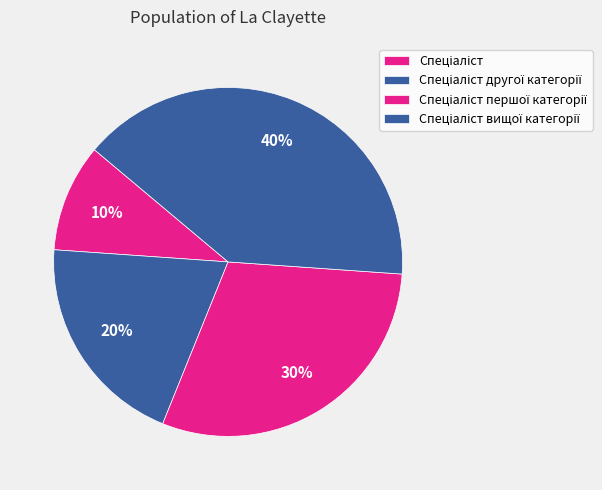

Is Спеціаліст the majority of the pie?

No